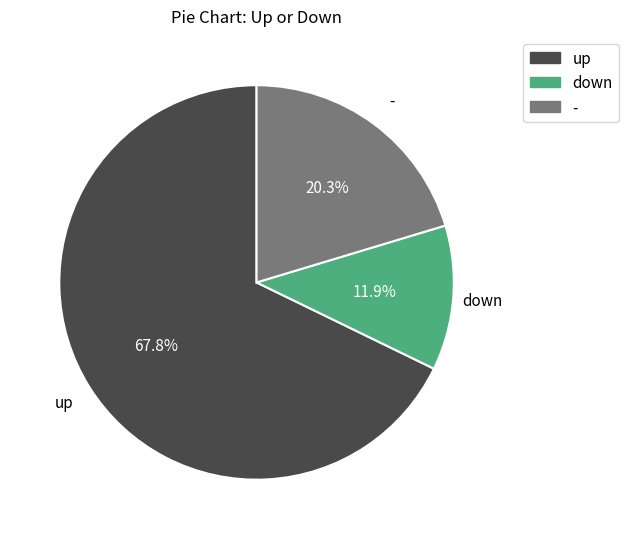

To the nearest percent, what is the difference between the down and - slice percentages?

8%